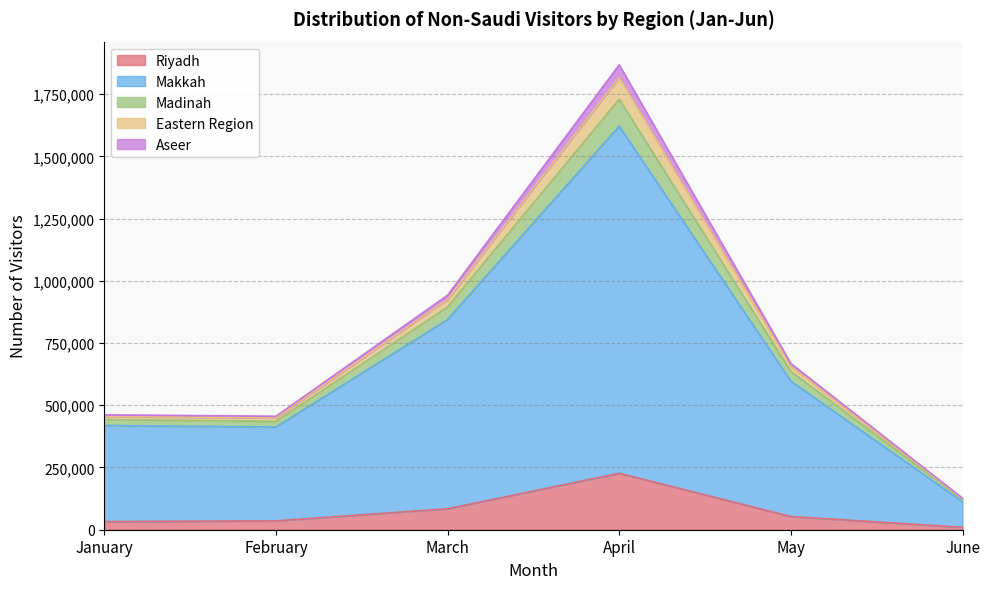

What is the maximum value for Riyadh?

226745